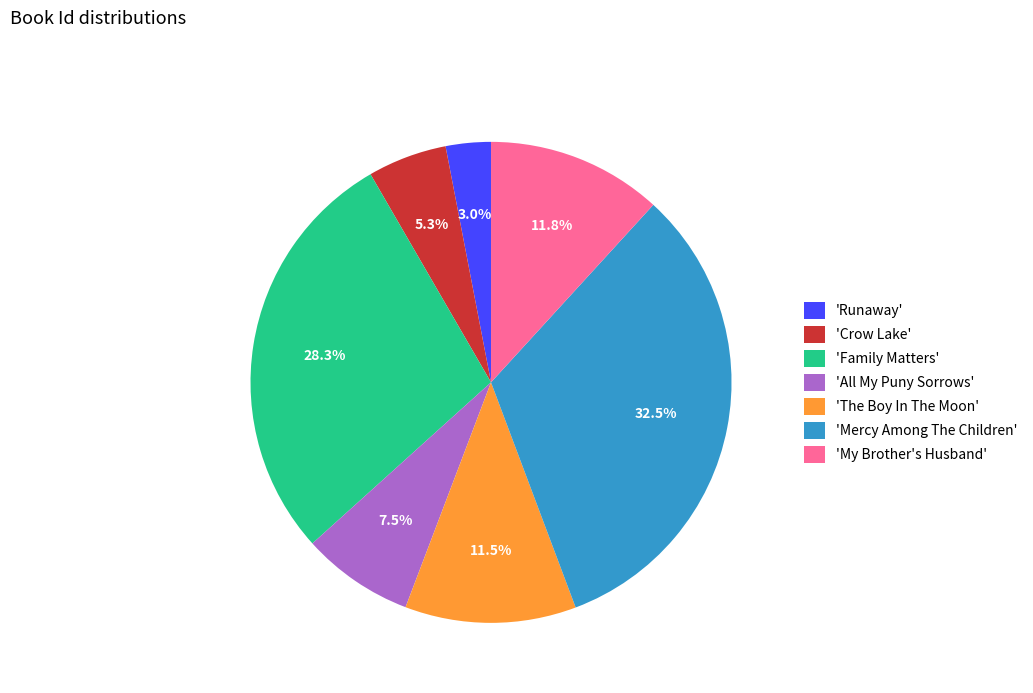

Which has a higher value, 'Crow Lake' or 'Family Matters'?

'Family Matters'